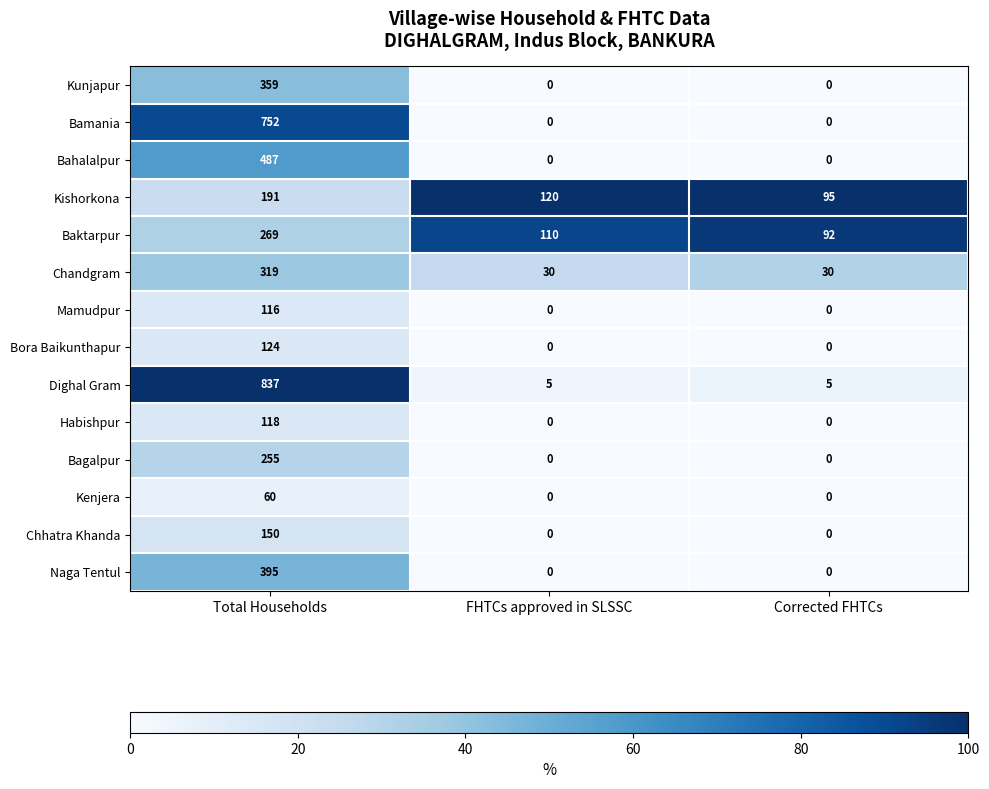

What is the total value across all series at FHTCs approved in SLSSC?

265